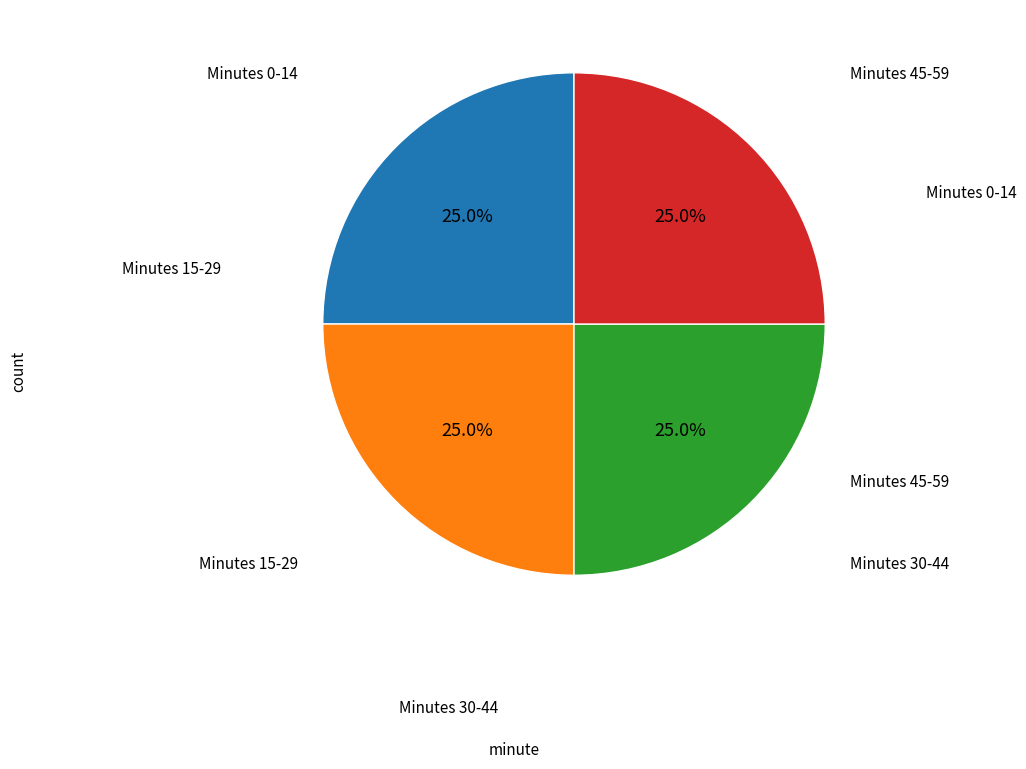

Does any single category account for the majority?

No